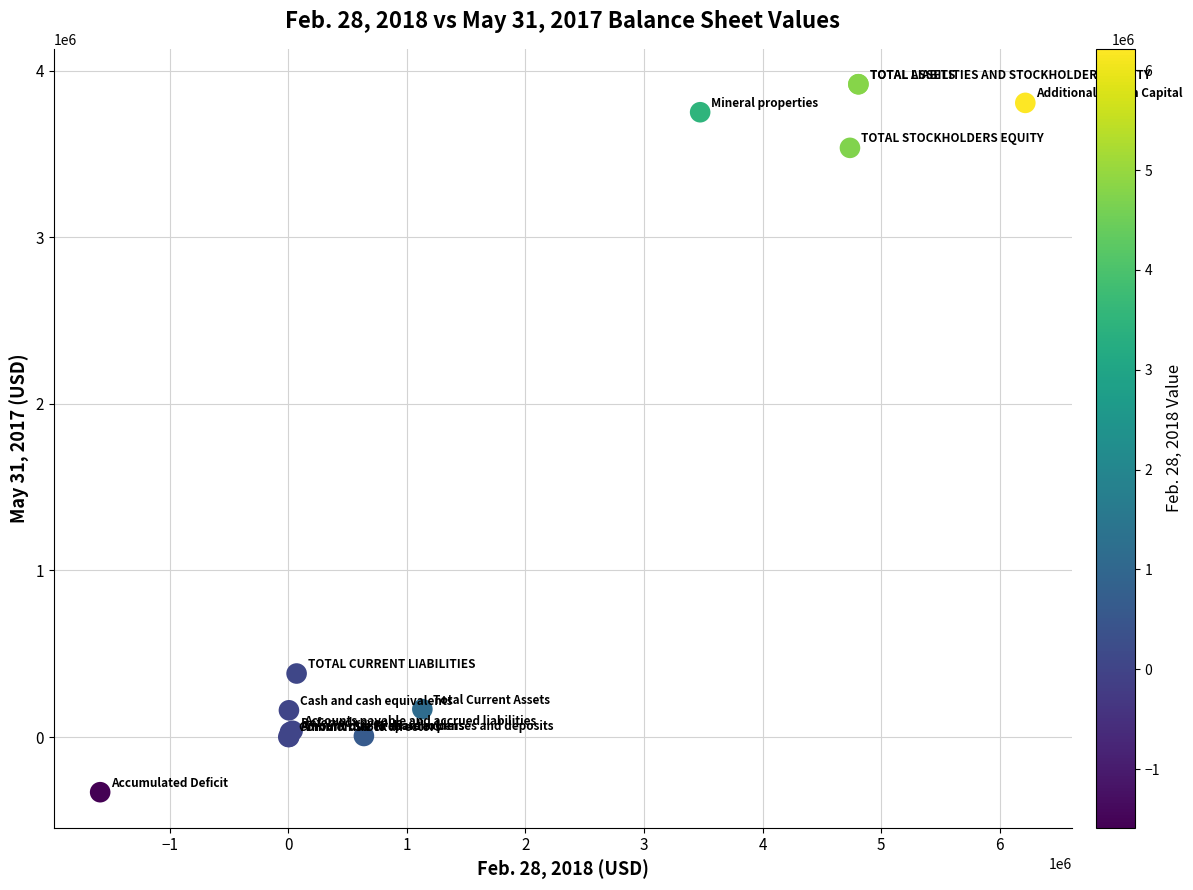

What Y value in the scatter plot is closest to 1793815?

381801